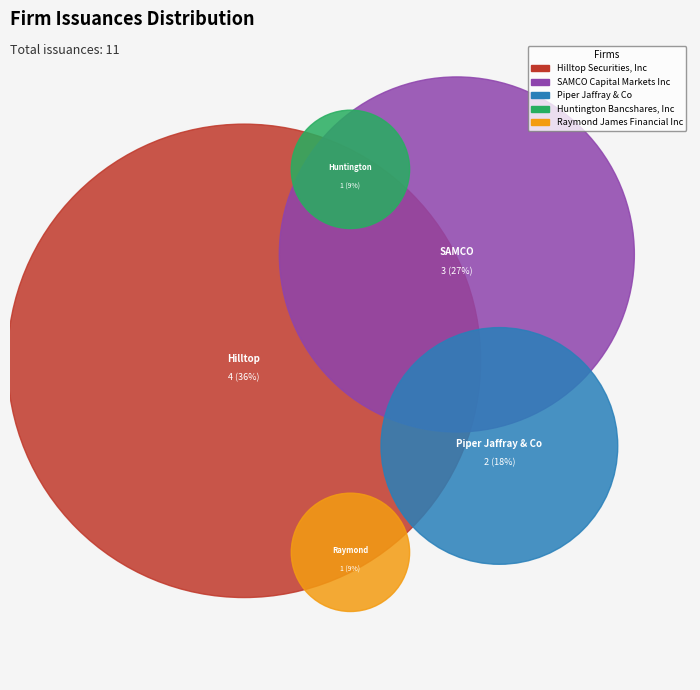

What is the largest slice in the pie chart?

Hilltop Securities, Inc